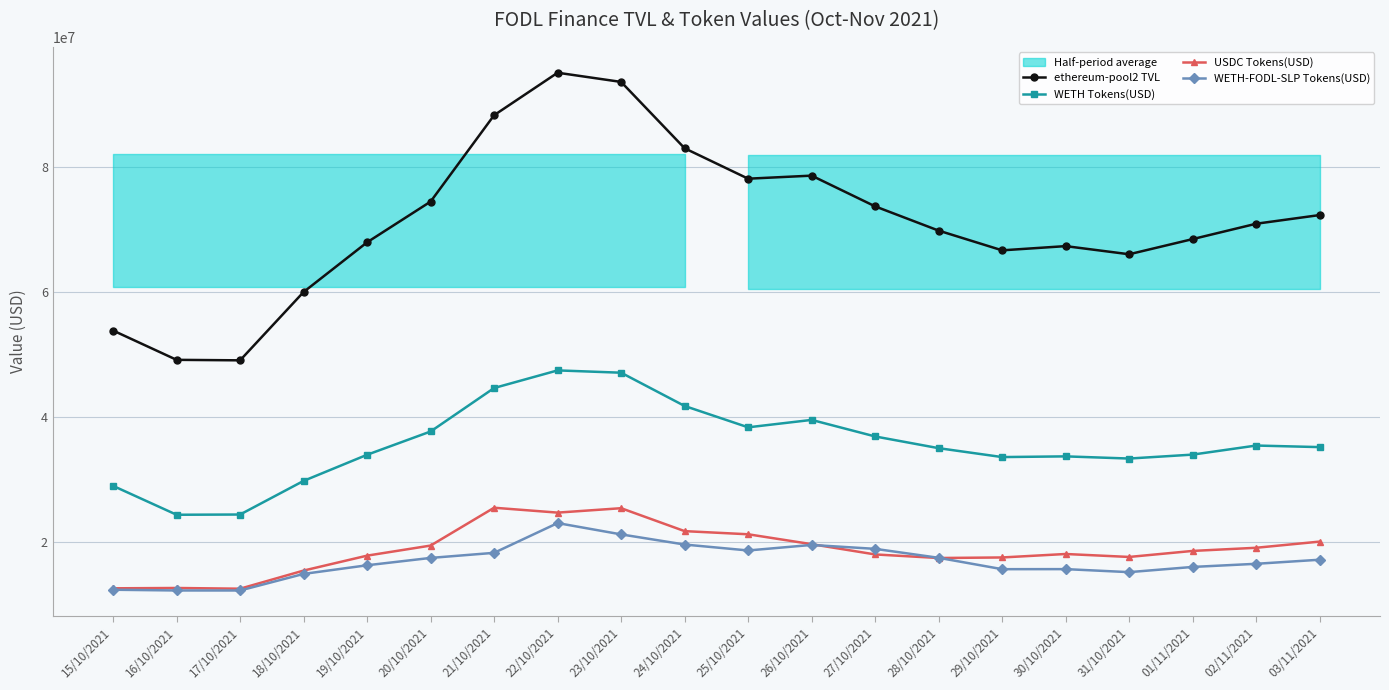

What is the label of the 1st point from the left?

15/10/2021